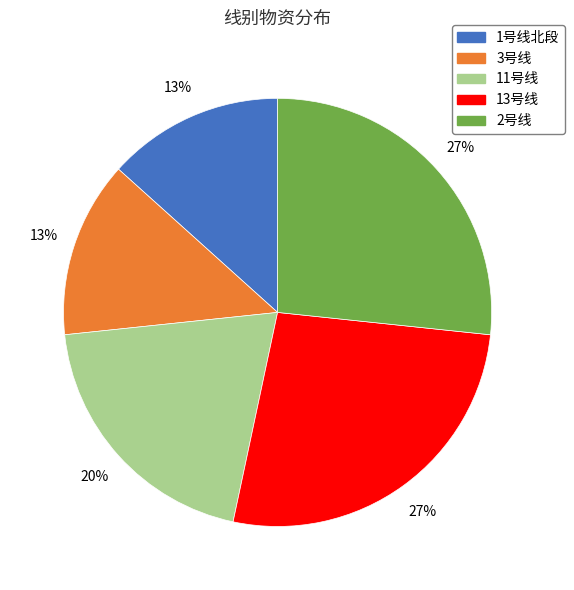

Is there a majority slice in this chart?

No